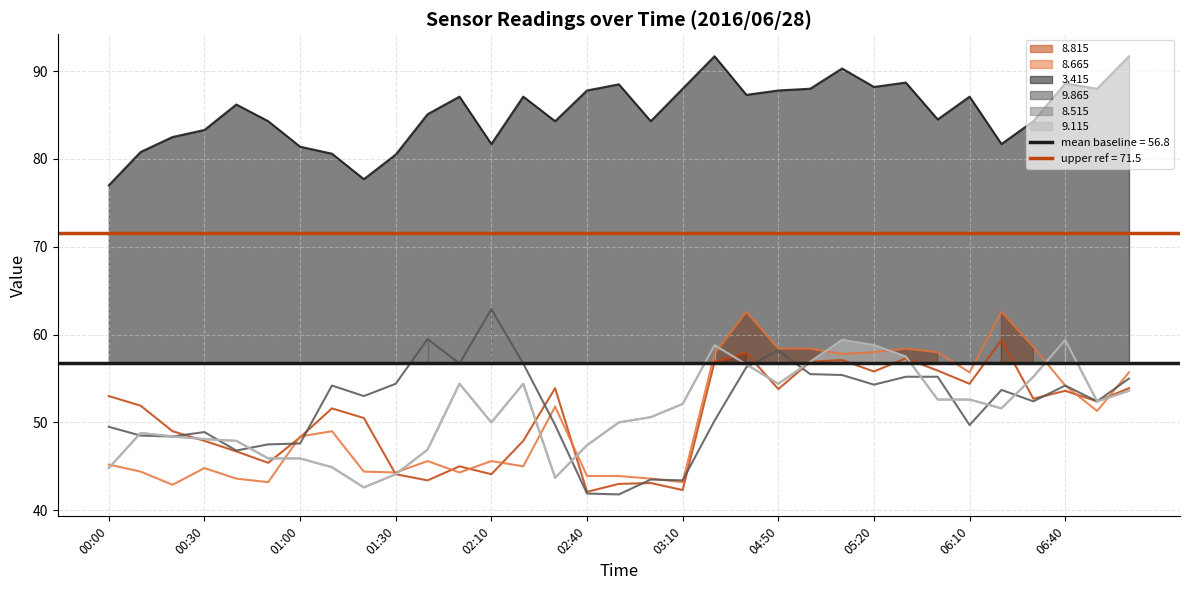

How many series are shown in this chart?

6